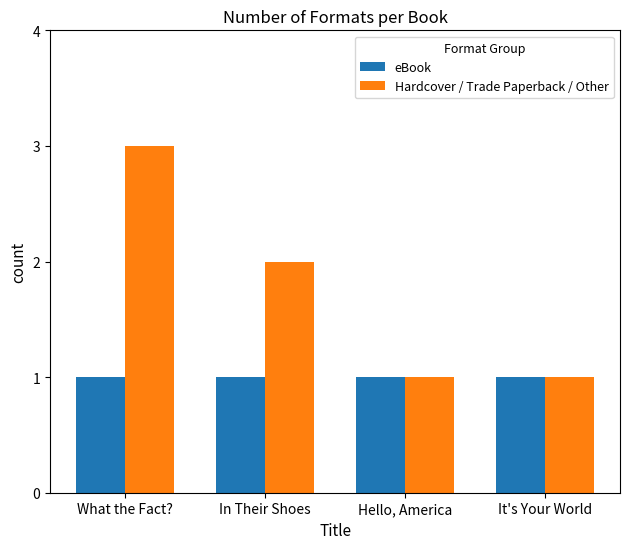

At which label is Hardcover / Trade Paperback / Other closest to 2?

In Their Shoes